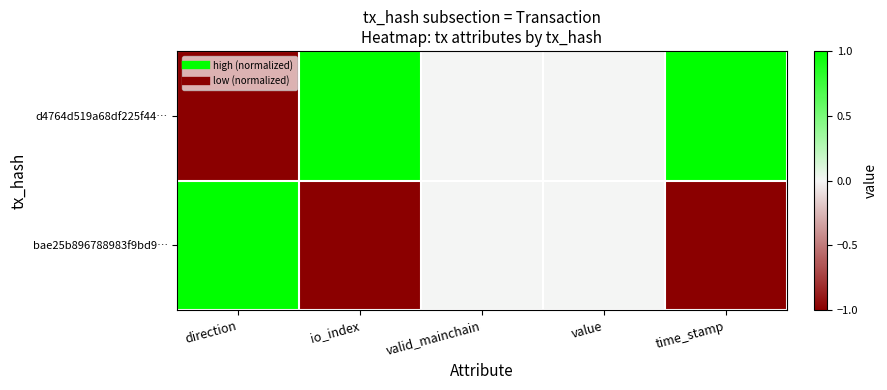

At which category is the sum across all series the highest?

direction